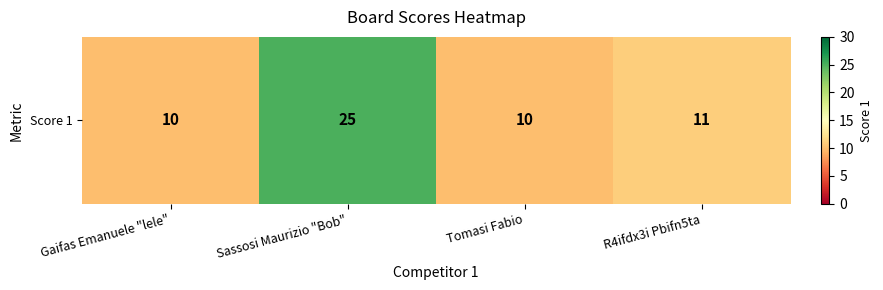

True or false: the data shows 10 at Gaifas Emanuele "lele".

True